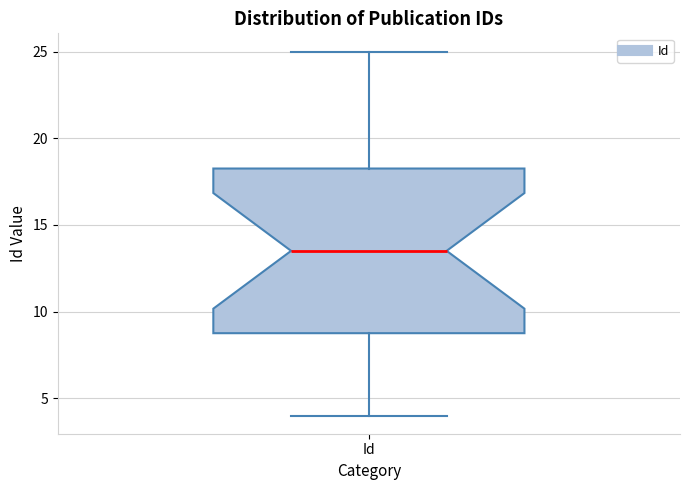

Read this box plot against the y-axis: the position of the median line, the range covered by the box, and the ends of both whiskers. The values are not printed on the chart, so give them approximately, as read against the axis.

median 13.5, box 9.0 to 18.5, whiskers 4.0 to 25.0